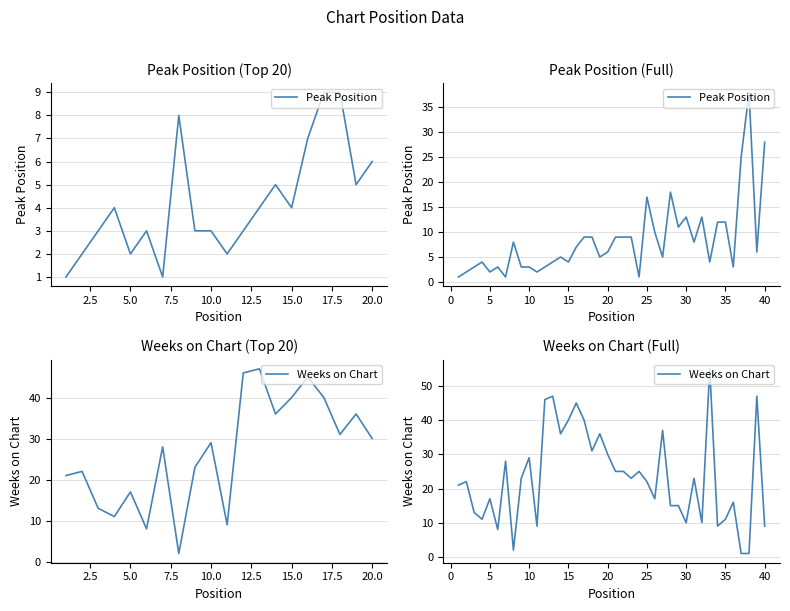

What is the difference between the second highest and second lowest values in the Peak Position series?

27